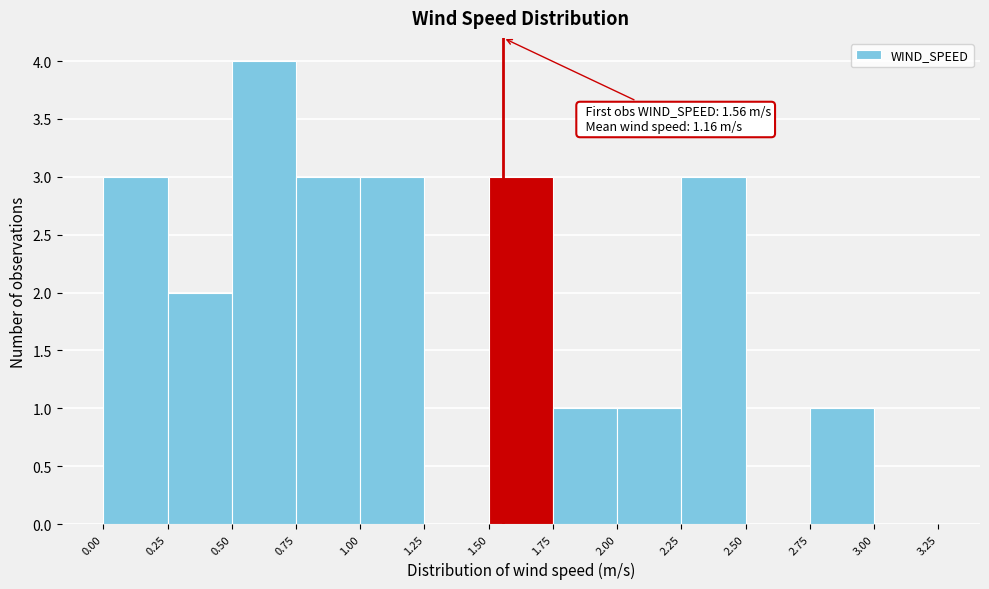

Over which range of the x-axis is the bar tallest?

0.50 to 0.75